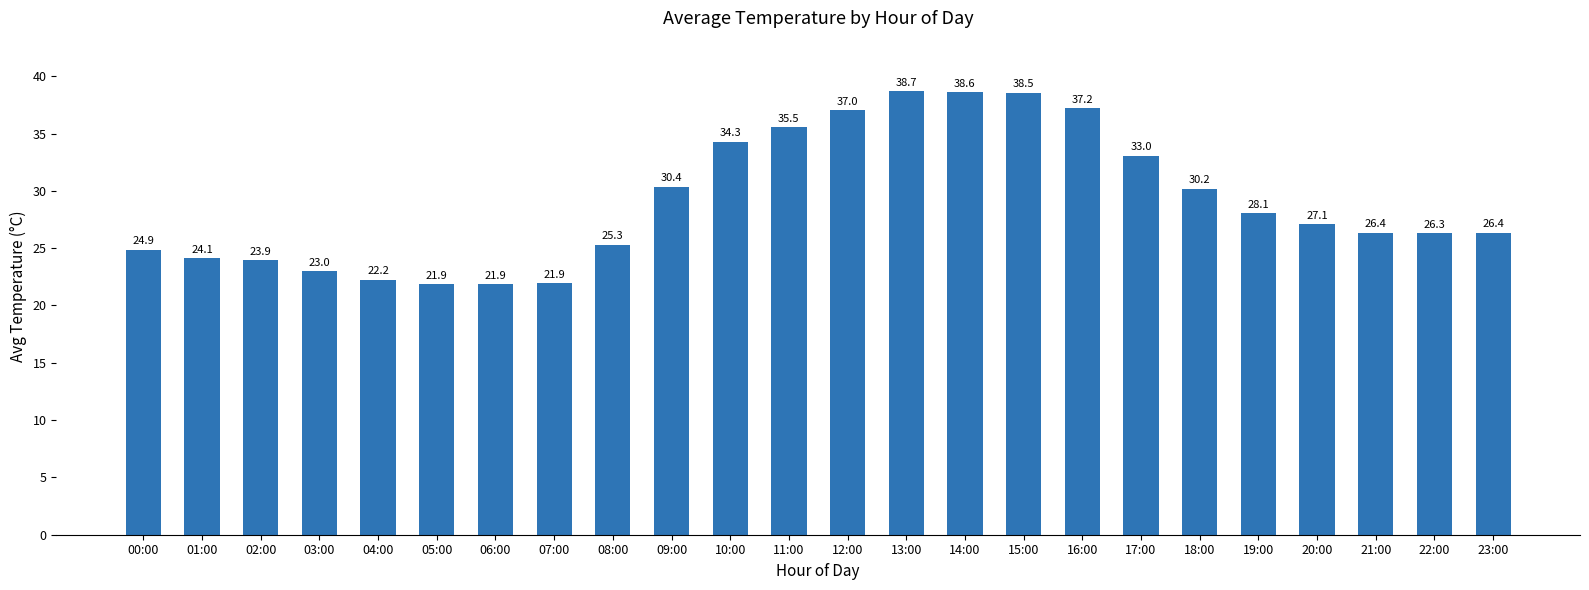

What is the sum of all values?

696.8